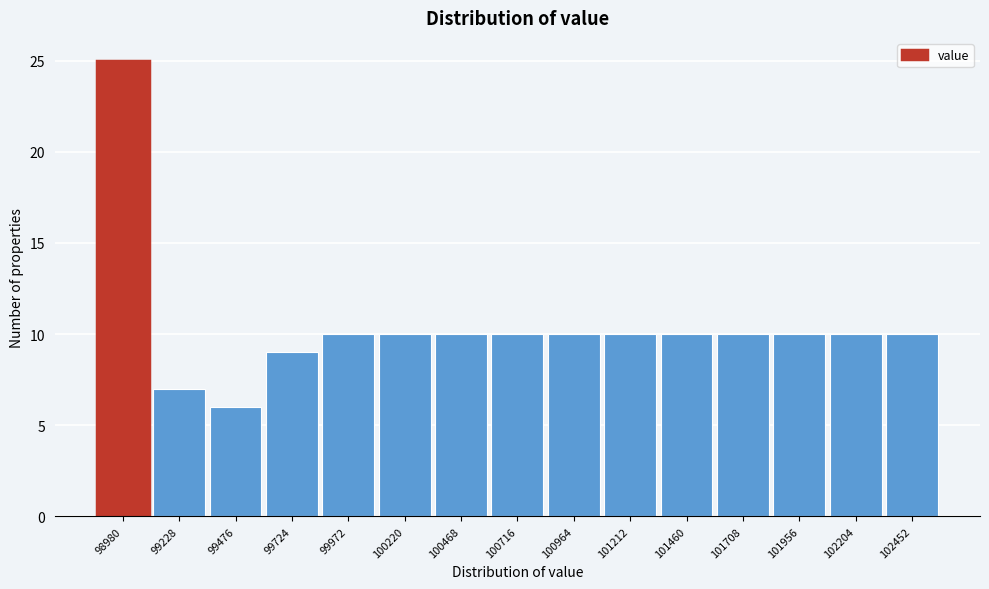

Reading left to right, list all the values displayed in this chart.

25	7	6	9	10	10	10	10	10	10	10	10	10	10	10